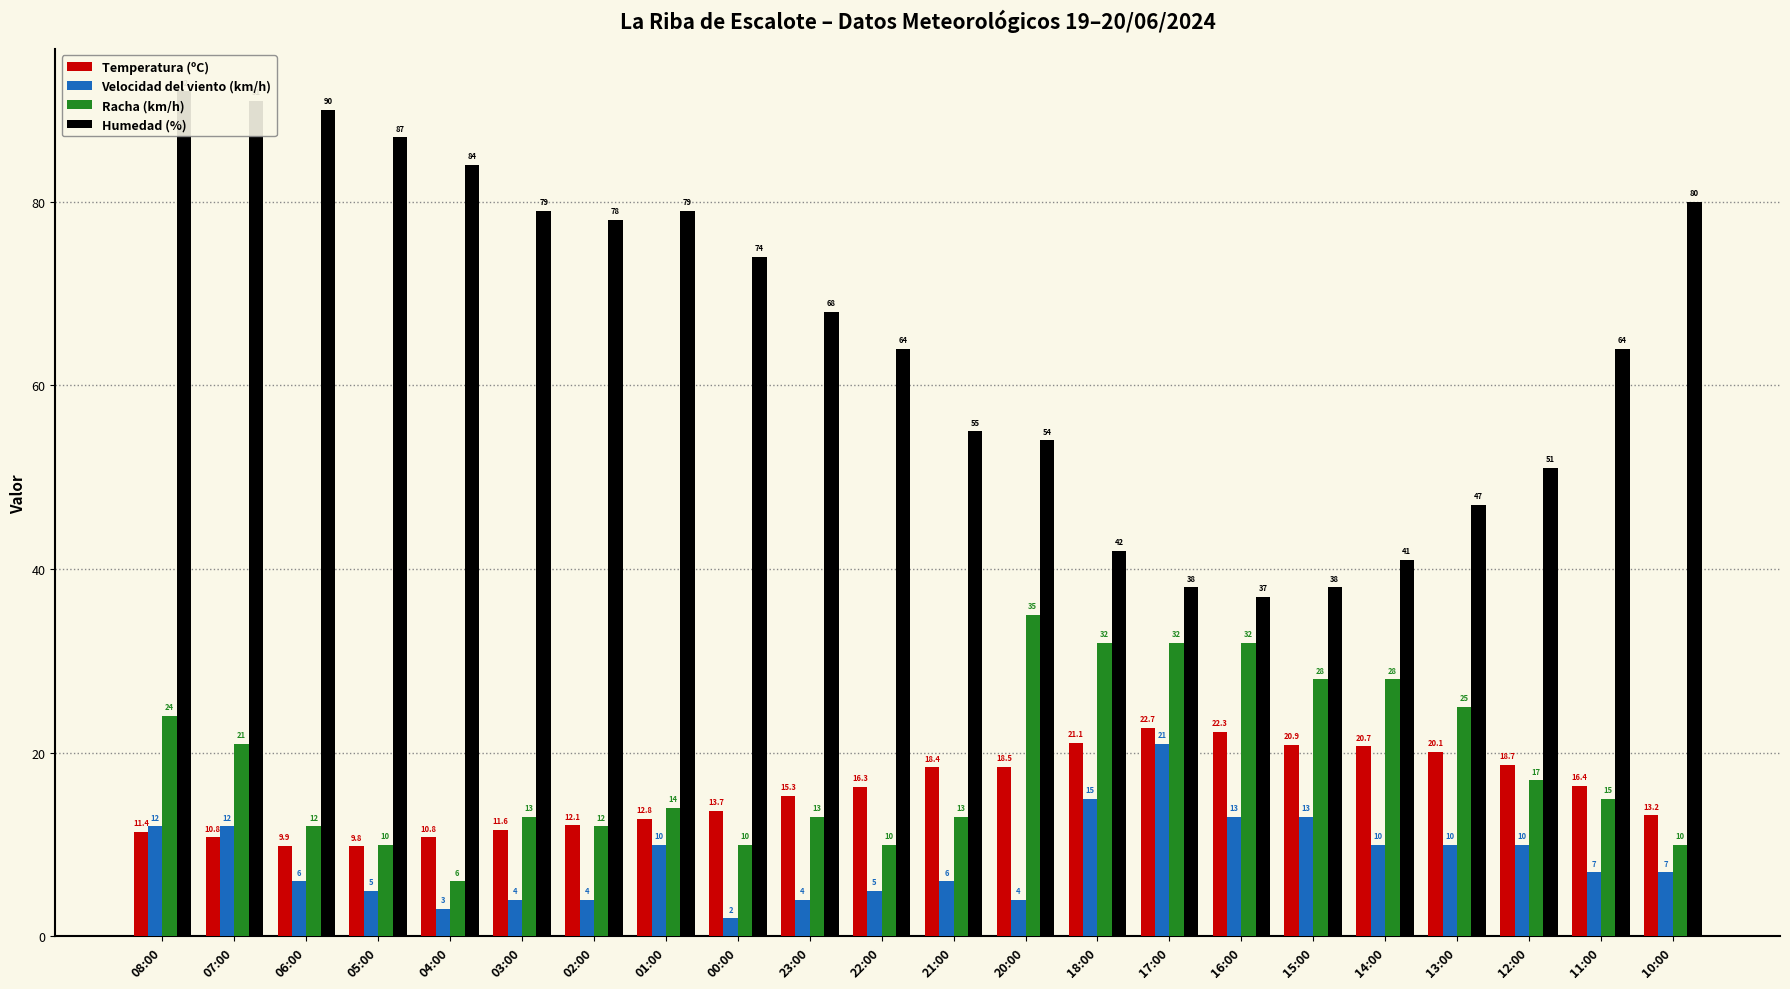

Is it true that Velocidad del viento (km/h) equals 5.0 at 22:00?

True